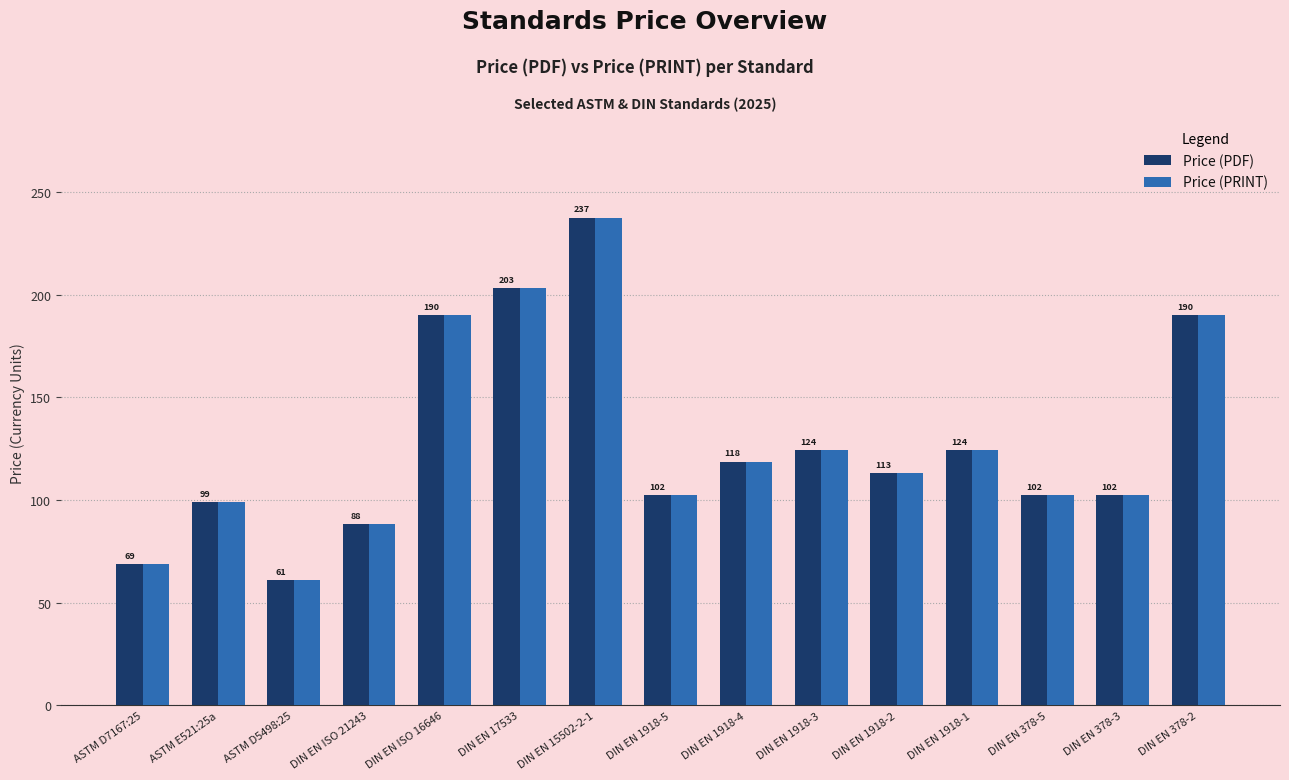

At which category is the sum across all series the highest?

DIN EN 15502-2-1